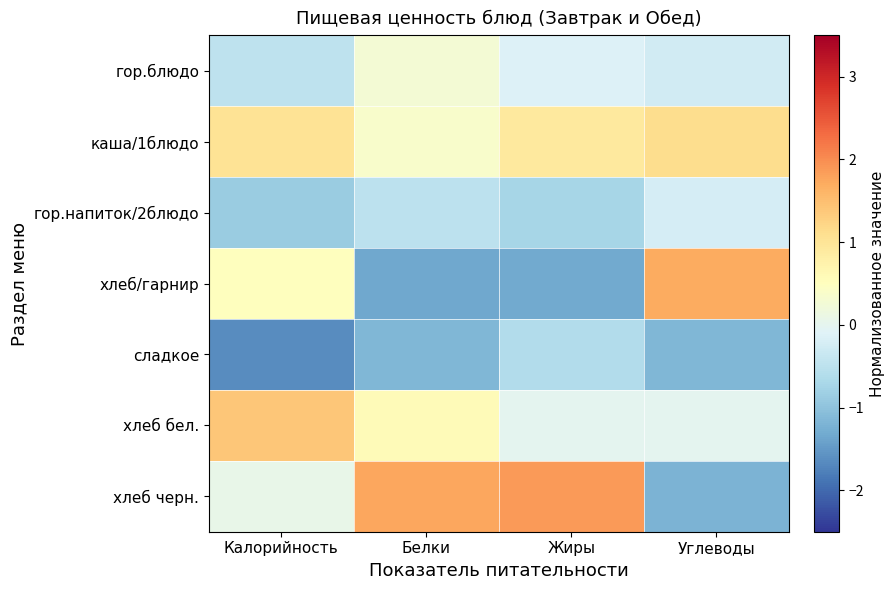

Which label corresponds to the largest value in the chart?

Жиры